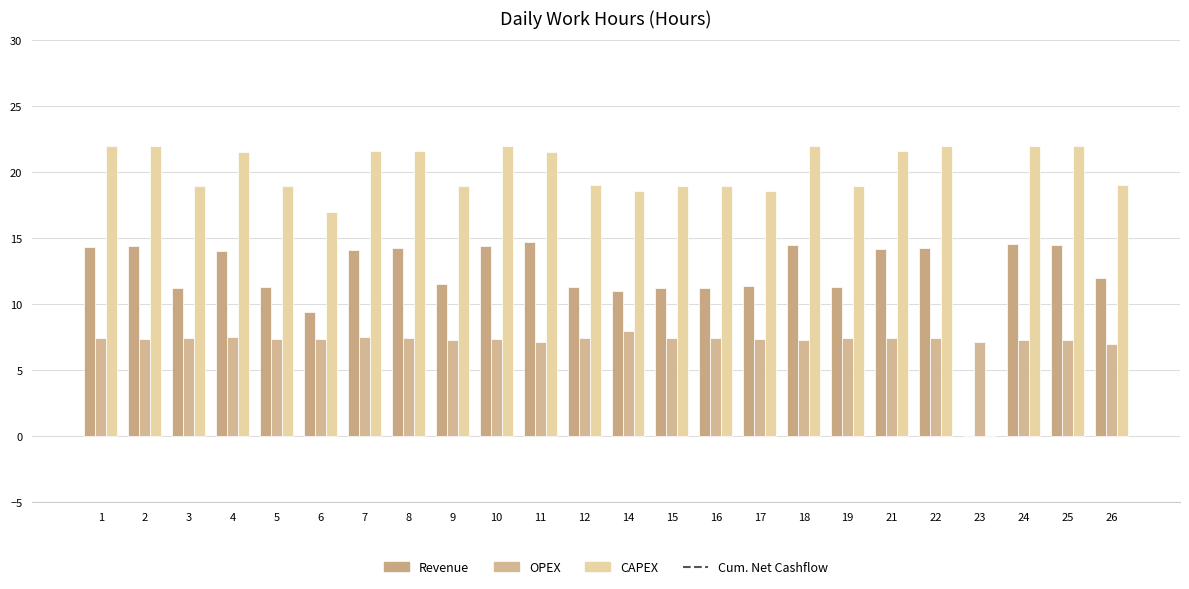

What is the value of the OPEX bar at the 2nd from the left?

7.4